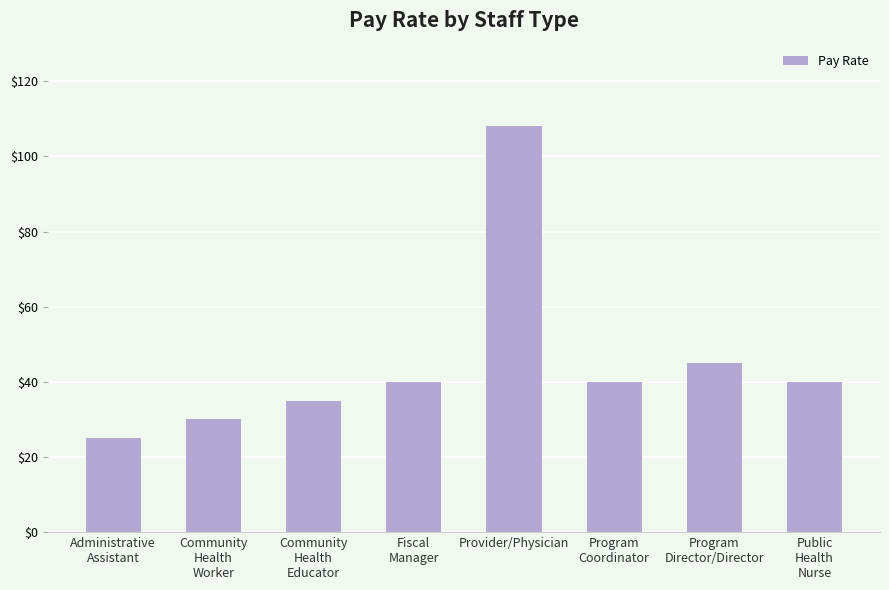

What is the maximum value shown in the chart?

108